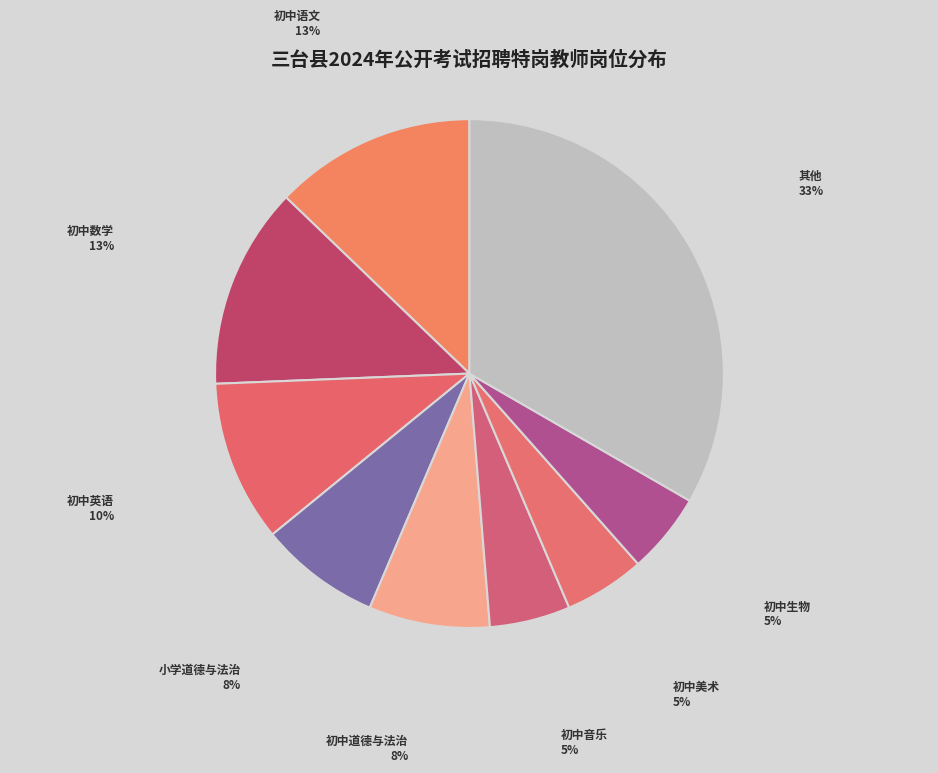

How many segments does this pie chart have?

9